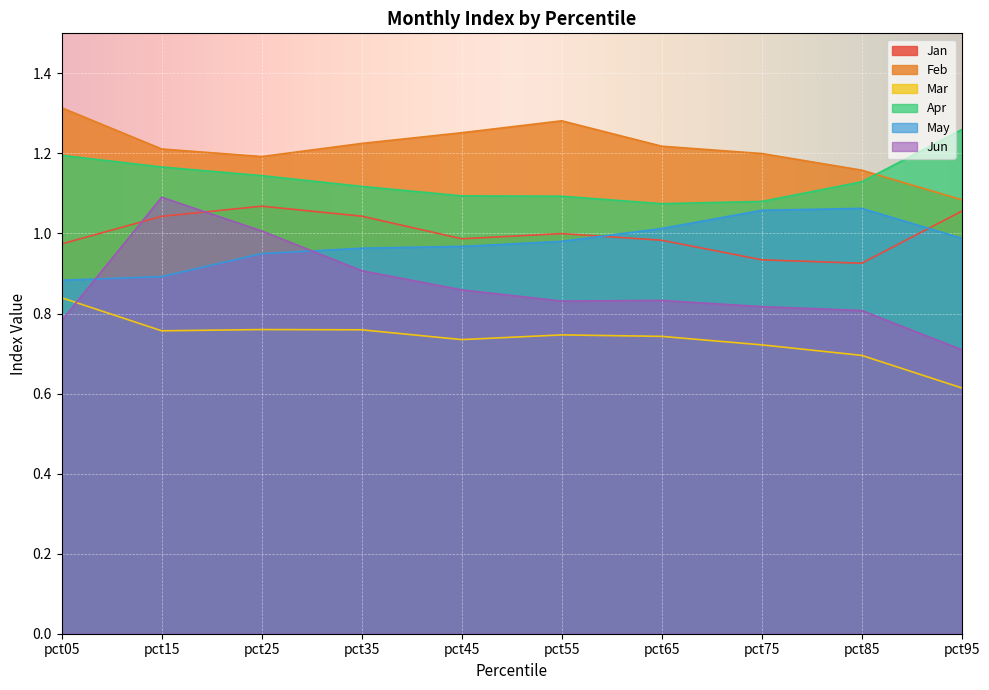

What is the difference between the maximum and minimum values in the Jun series?

0.4